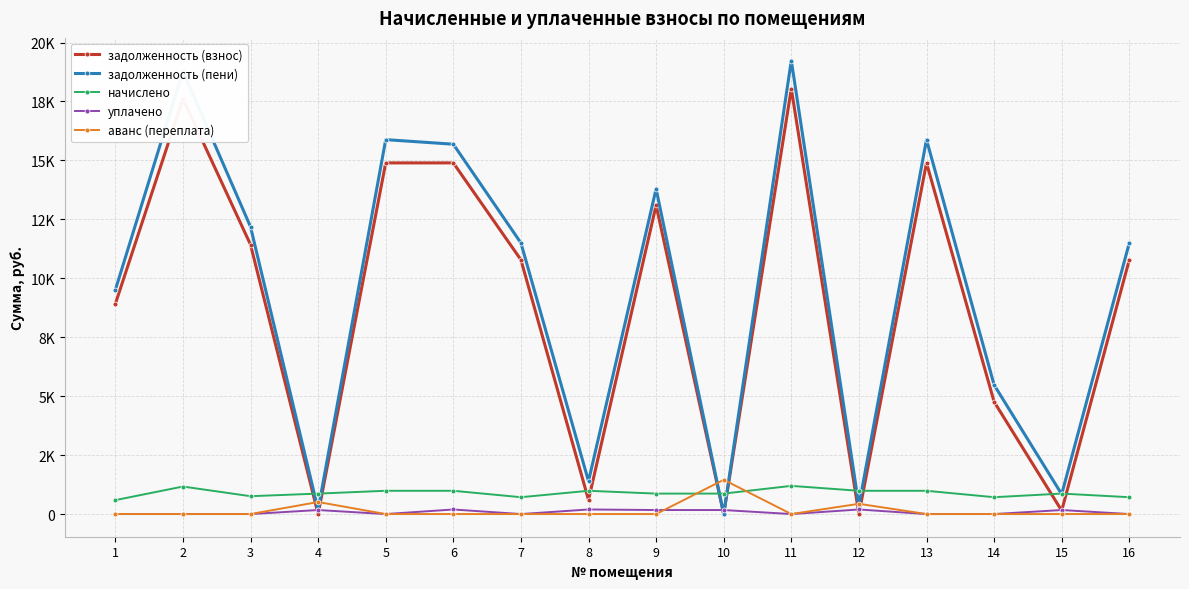

What are all the series names shown in the legend?

задолженность (взнос), задолженность (пени), начислено, уплачено, аванс (переплата)